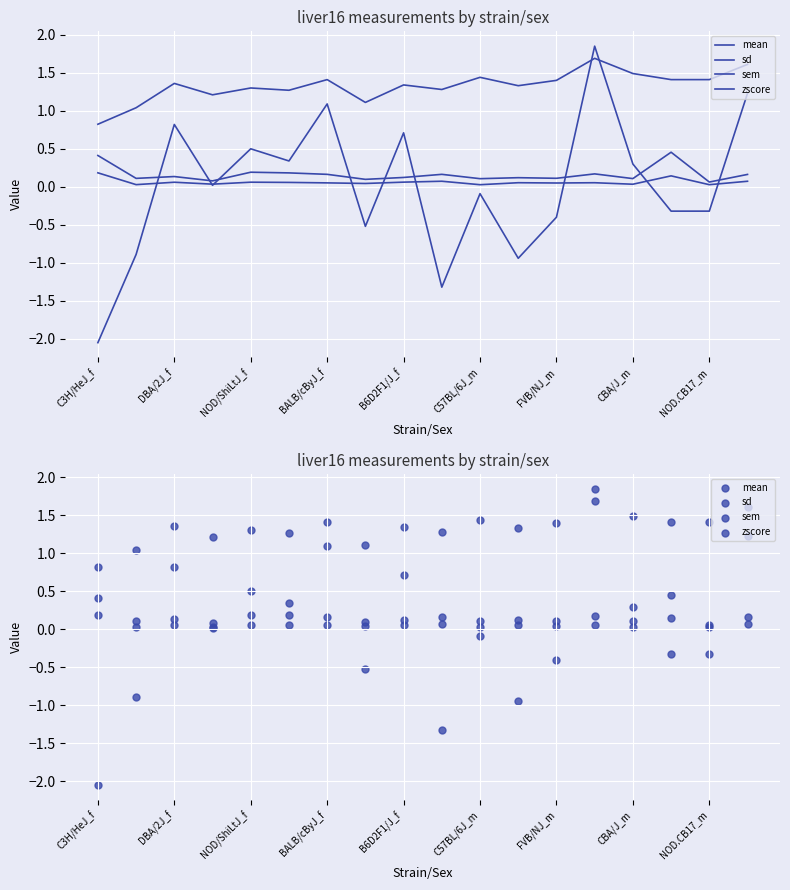

At which category is the sum across all series the highest?

13